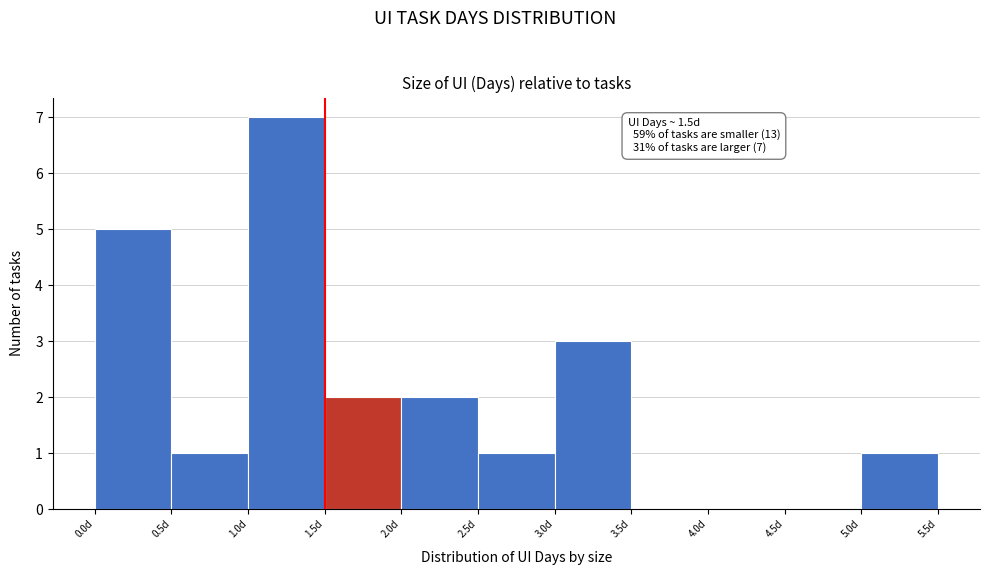

Which range on the x-axis has the tallest bar?

1.0 to 1.5